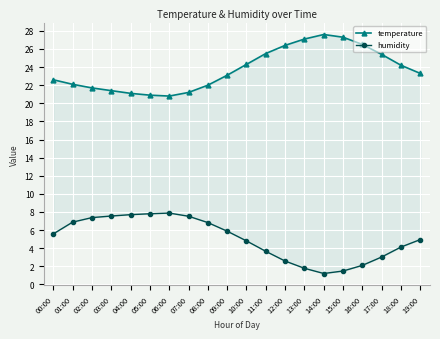

Reading left to right, transcribe all the data shown in this chart.

temperature: 00:00=22.6	01:00=22.1	02:00=21.7	03:00=21.4	04:00=21.1	05:00=20.9	06:00=20.8	07:00=21.2	08:00=22.0	09:00=23.1	10:00=24.3	11:00=25.5	12:00=26.4	13:00=27.1	14:00=27.6	15:00=27.3	16:00=26.5	17:00=25.4	18:00=24.2	19:00=23.3
humidity: 00:00=5.6	01:00=6.9	02:00=7.4	03:00=7.6	04:00=7.7	05:00=7.8	06:00=7.9	07:00=7.5	08:00=6.8	09:00=5.9	10:00=4.8	11:00=3.6	12:00=2.6	13:00=1.8	14:00=1.2	15:00=1.5	16:00=2.1	17:00=3.0	18:00=4.1	19:00=4.9